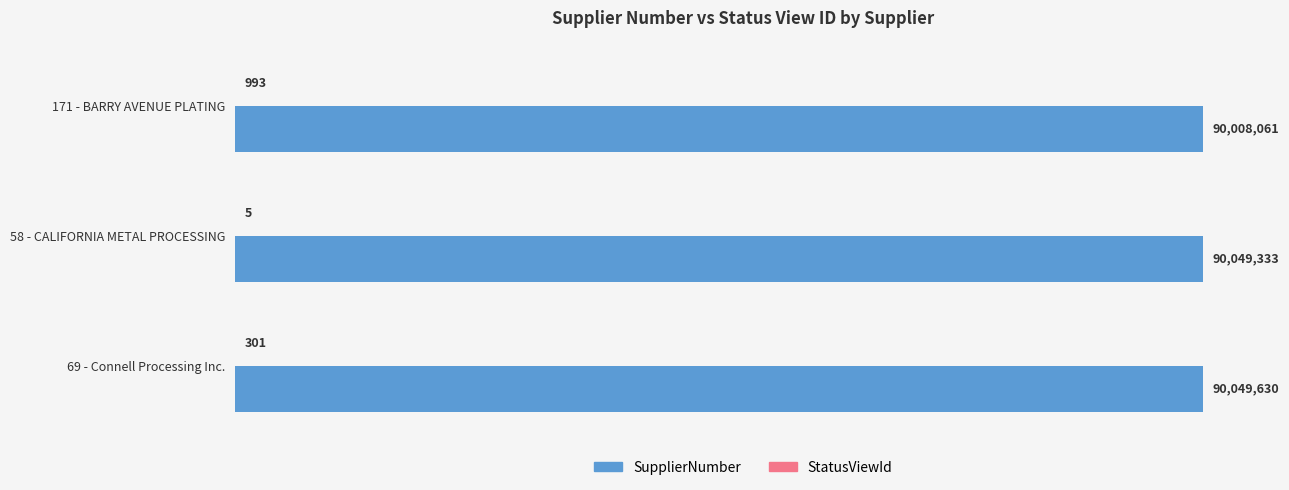

How many categories are shown in the chart?

3